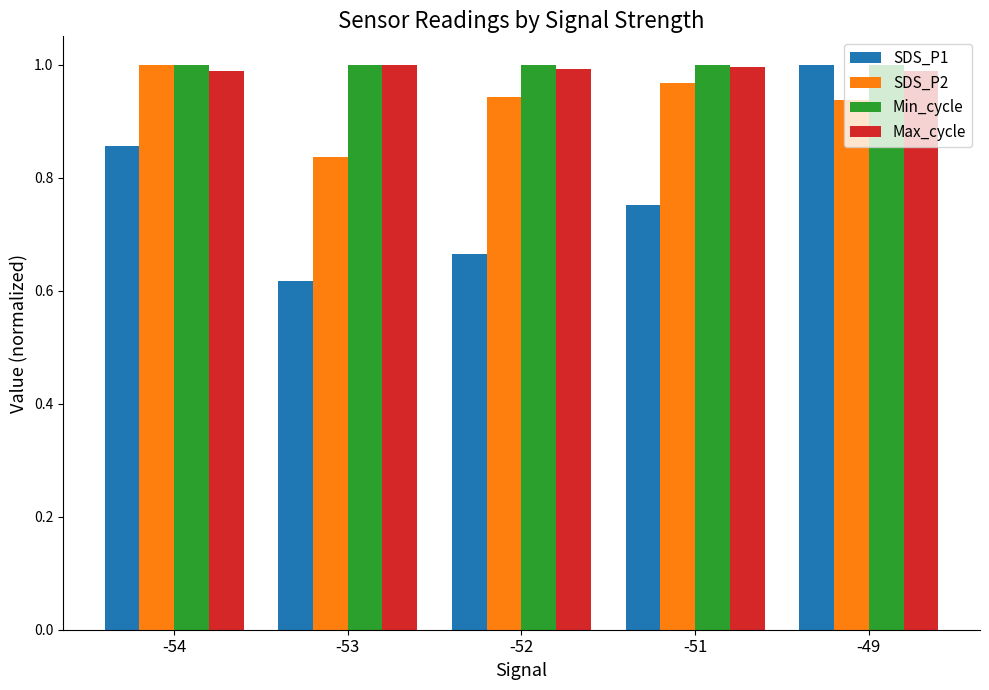

What is the sum of the Max_cycle values at -54 and -49?

2.0